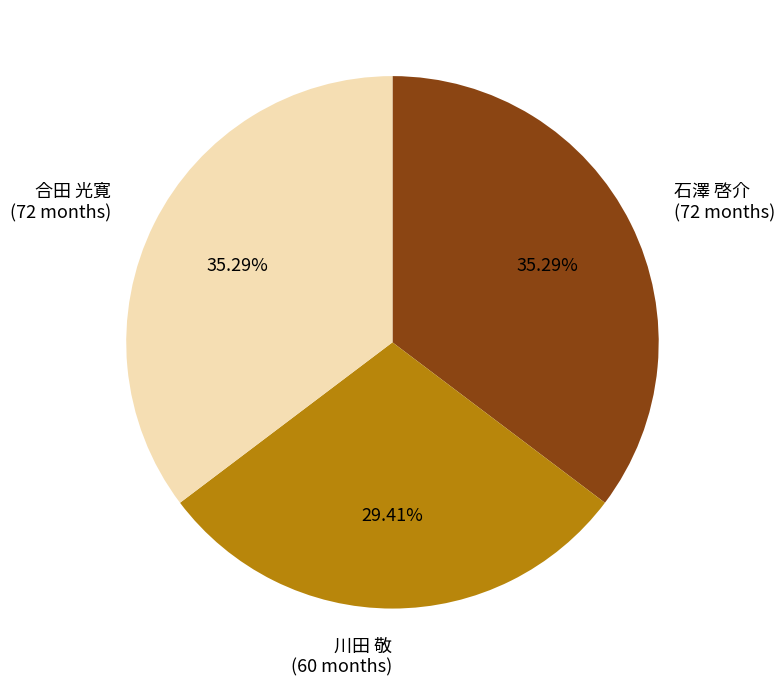

What is the ratio of the value at 石澤 啓介 (72 months) to the value at 川田 敬 (60 months)?

1.2